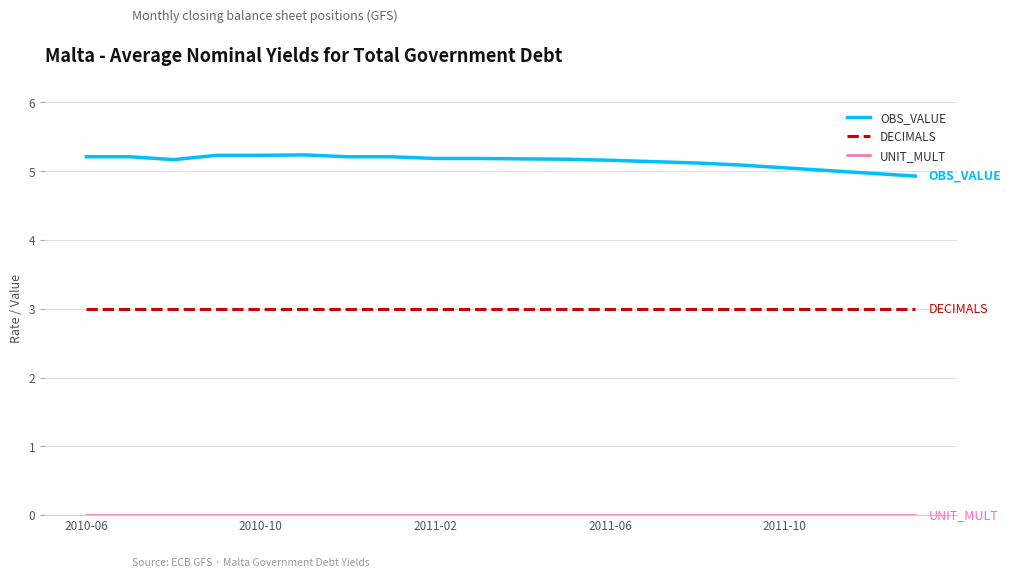

True or false: DECIMALS and OBS_VALUE intersect in this chart.

False